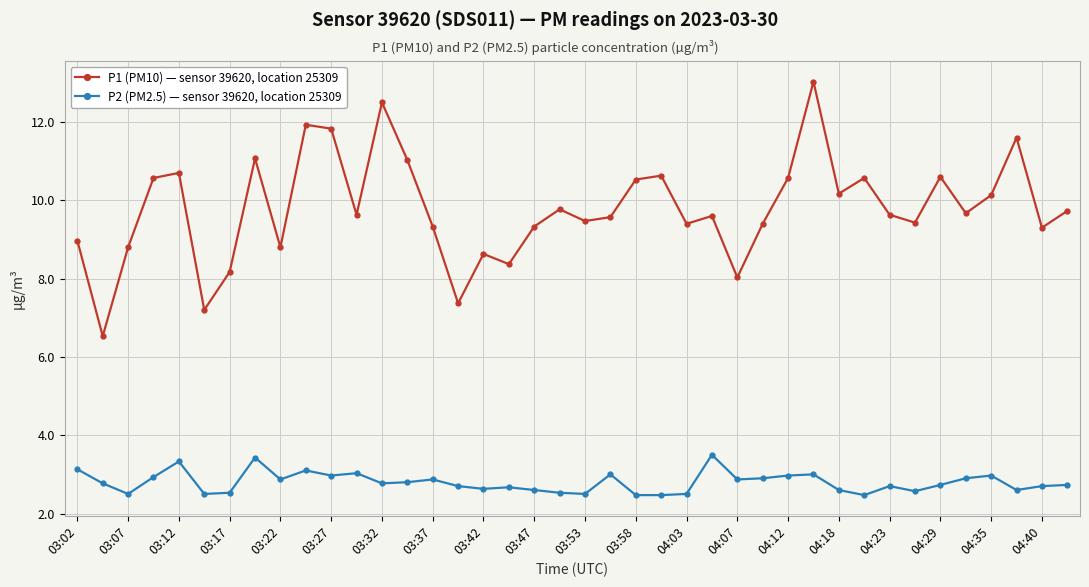

What is the highest value of the P1 (PM10) — sensor 39620, location 25309 series?

13.0